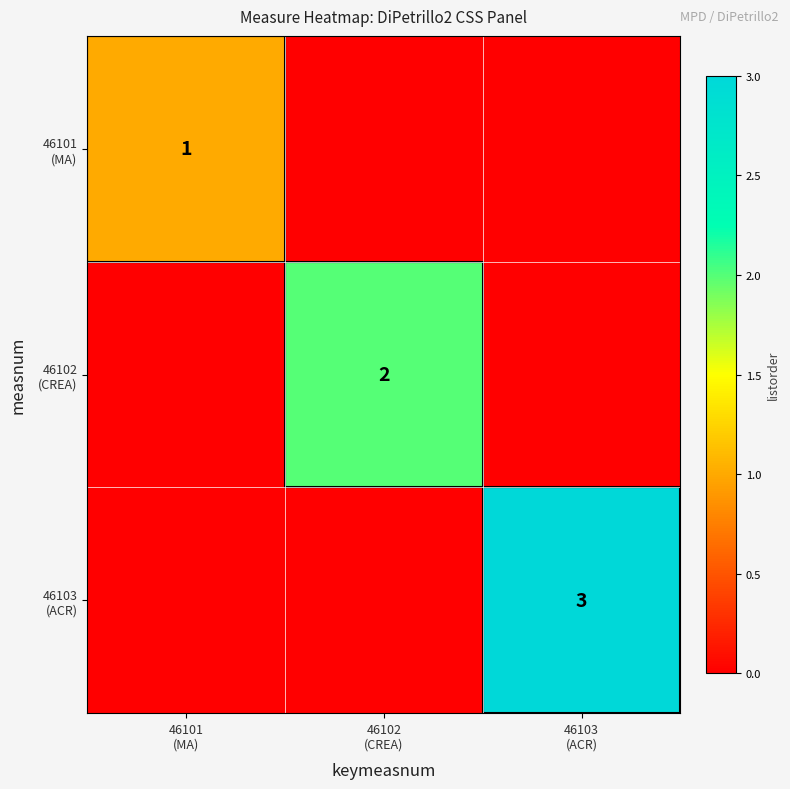

How many data points does each series have?

3